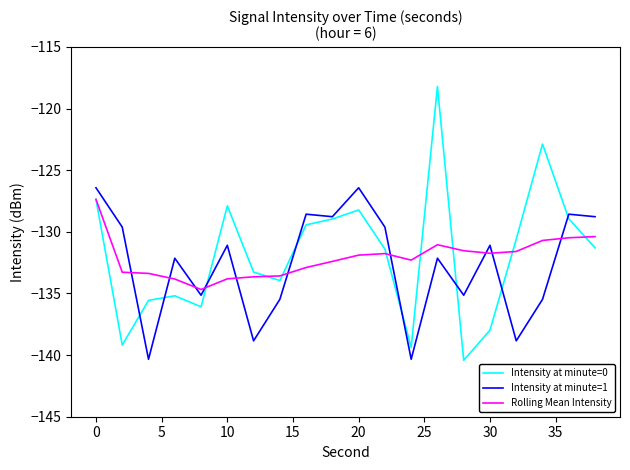

What is the maximum value shown in the chart?

-118.2